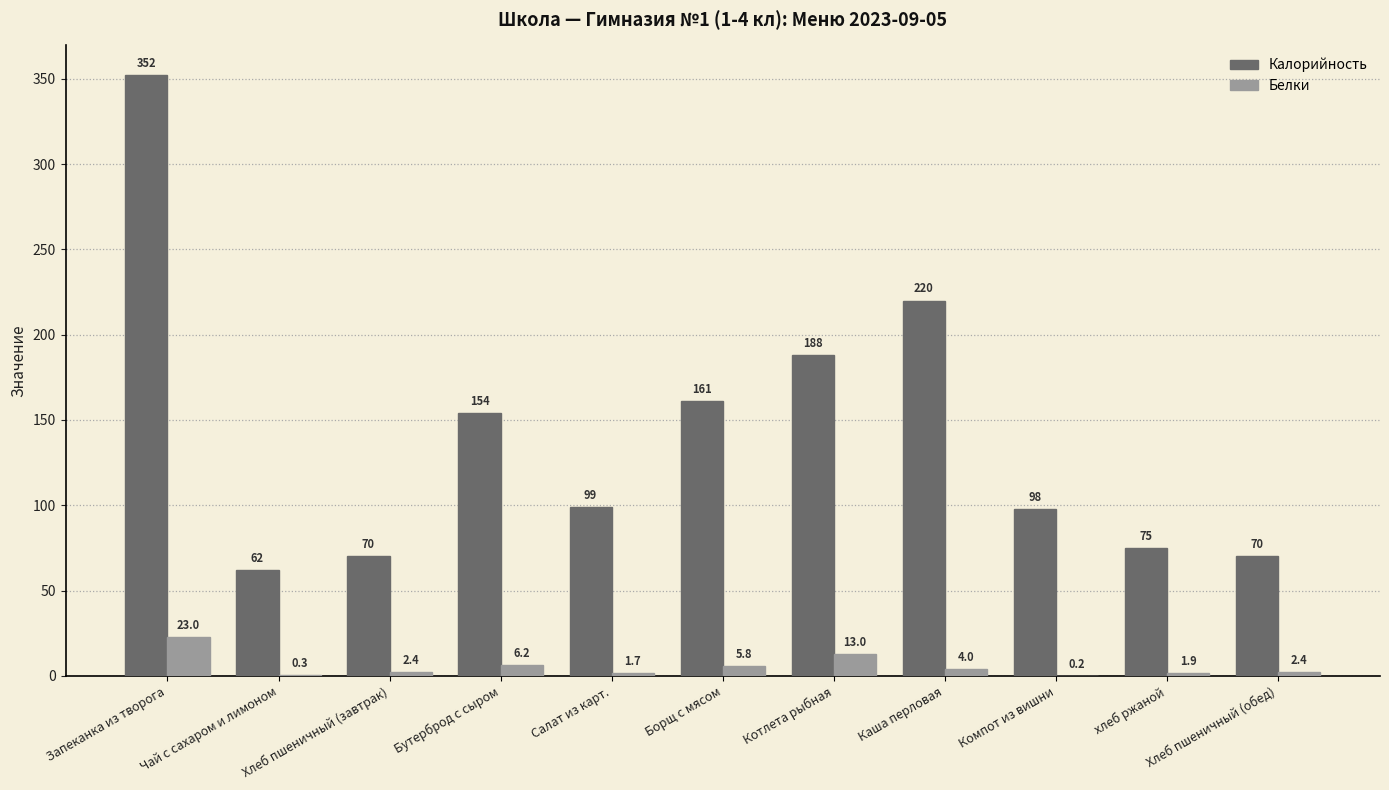

The Белки series shows 4.0 at Каша перловая. True or false?

True